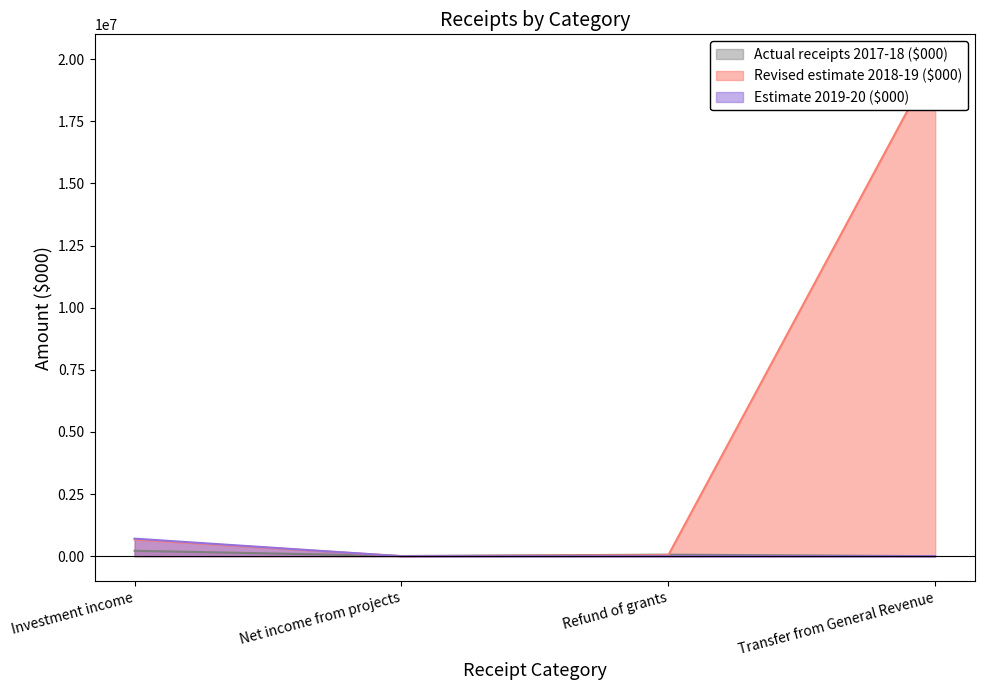

Which series changed the most between Refund of grants and Transfer from General Revenue?

Revised estimate 2018-19 ($000)